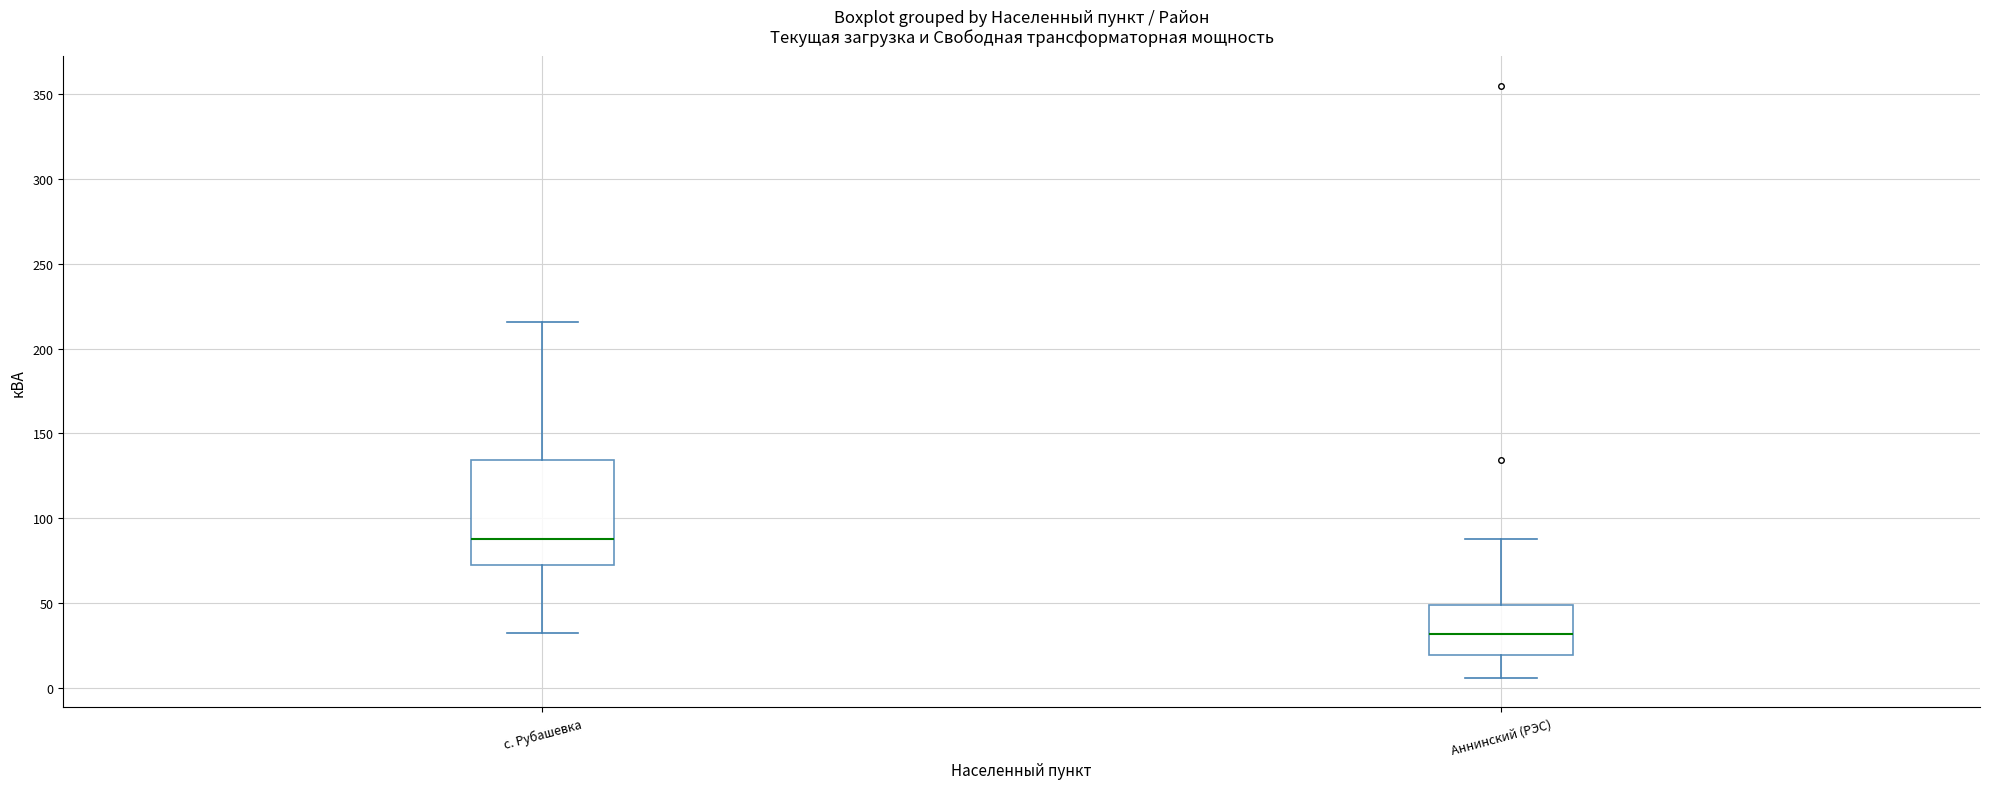

Which box is the tallest, from its lower edge to its upper edge?

с. Рубашевка